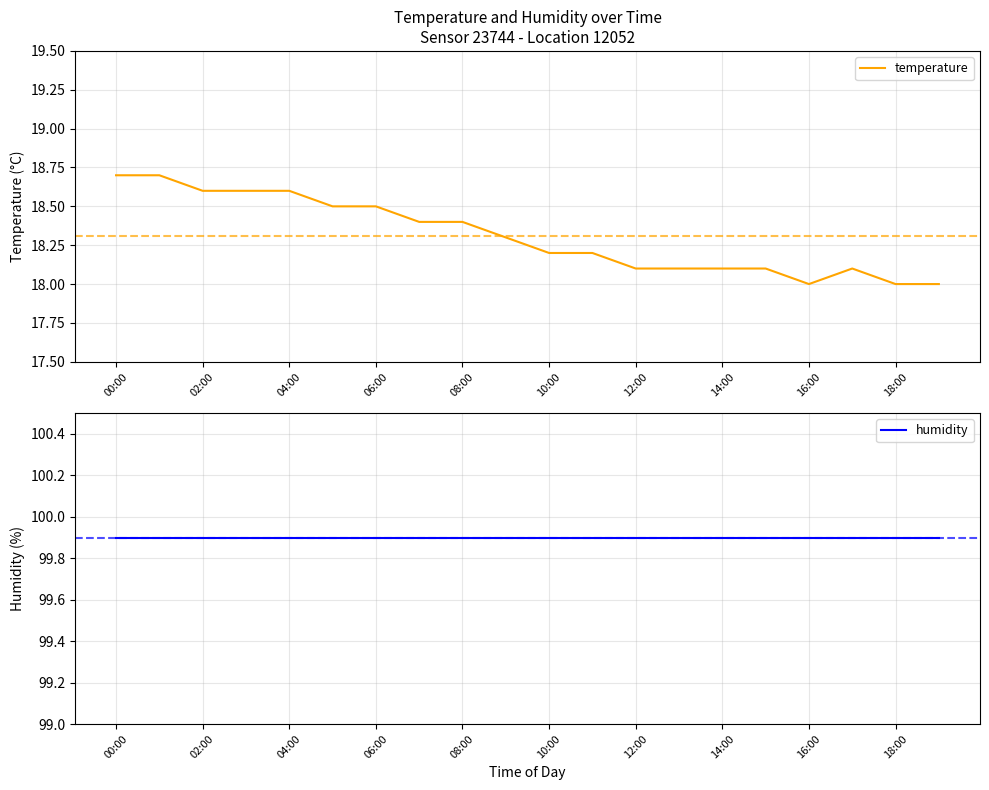

What is the minimum value for temperature?

18.0